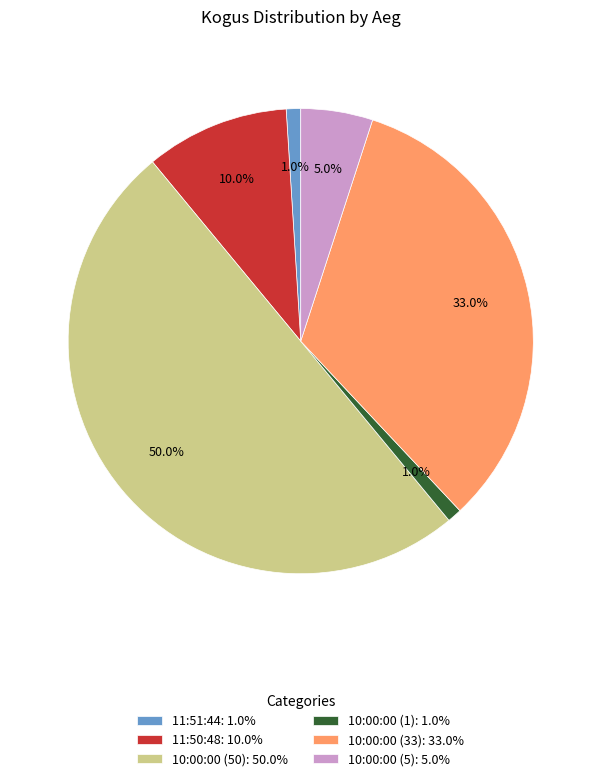

Which slice is the largest?

10:00:00 (50)